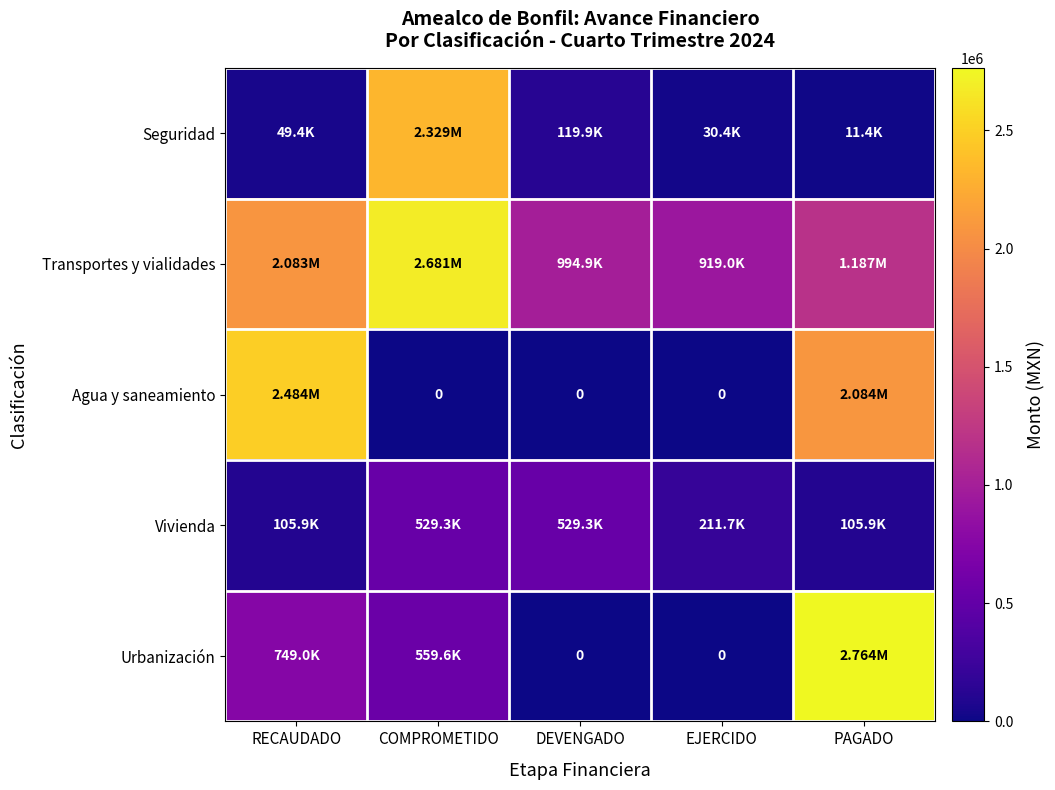

Which category has the highest value in the Agua y saneamiento series?

RECAUDADO